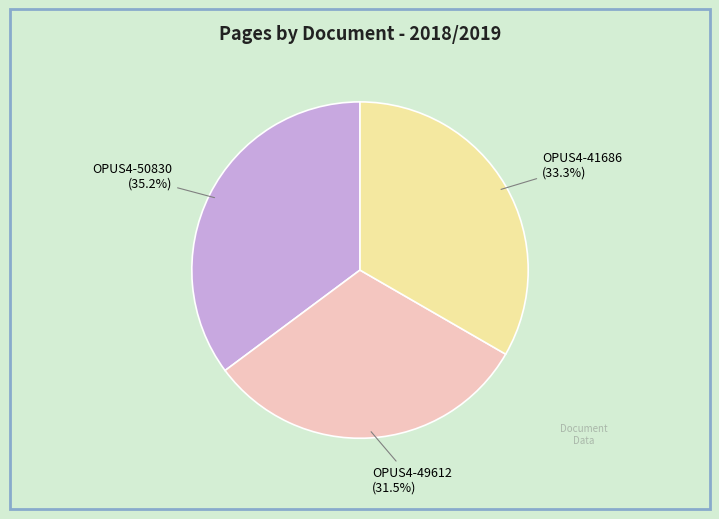

What percentage is the OPUS4-41686 slice, to the nearest percent?

33%